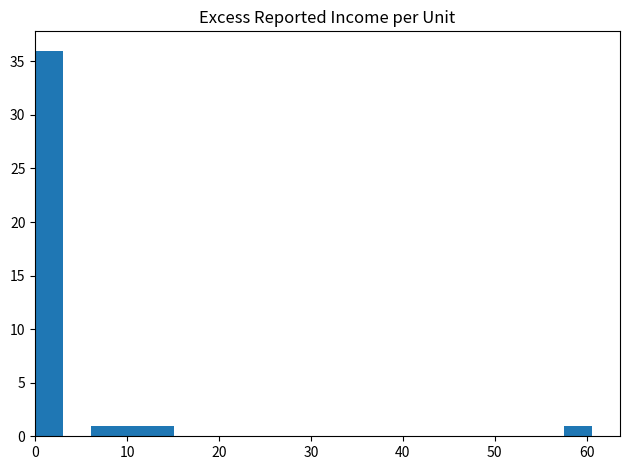

Around what value on the x-axis is the tallest bar? Give the approximate position of its centre, as read against the axis.

2